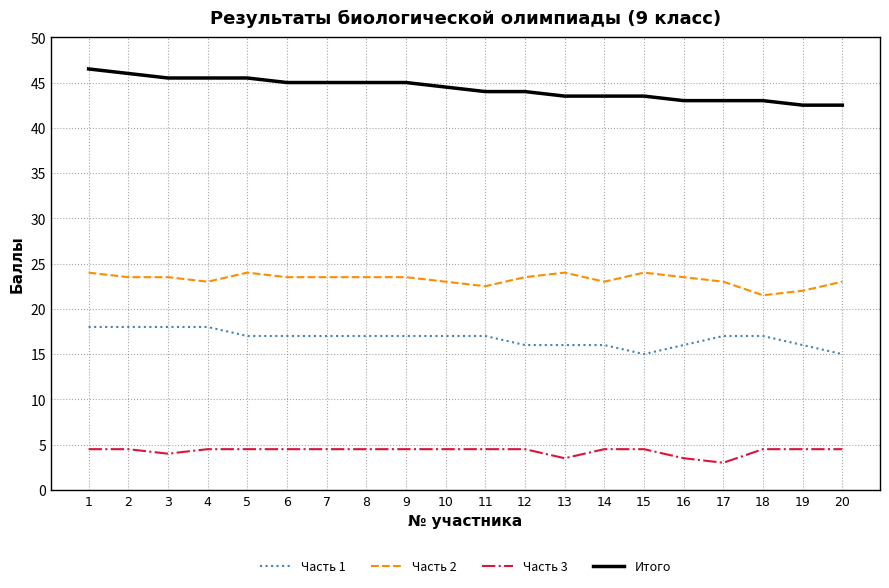

True or false: Часть 2 and Часть 1 cross at least once.

False